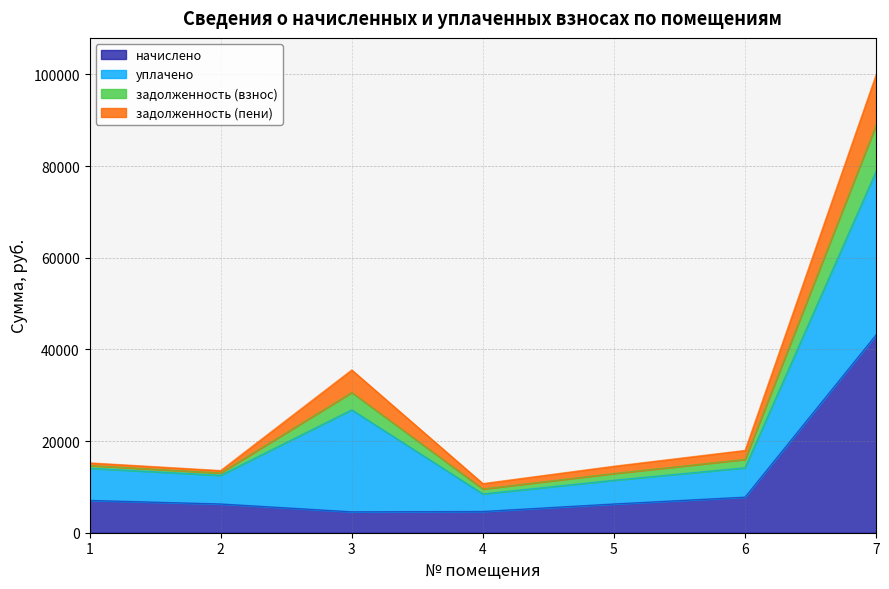

What value does the начислено series have at 5?

6266.8